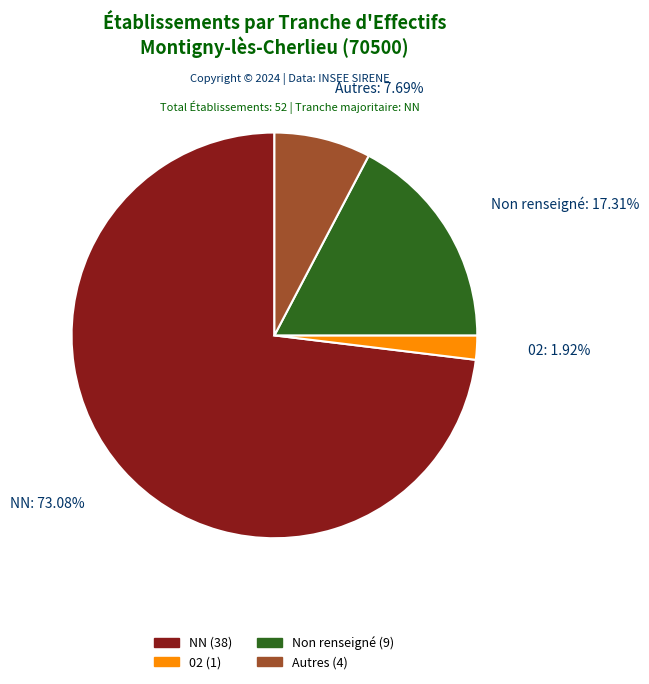

Is there a majority slice in this chart?

Yes